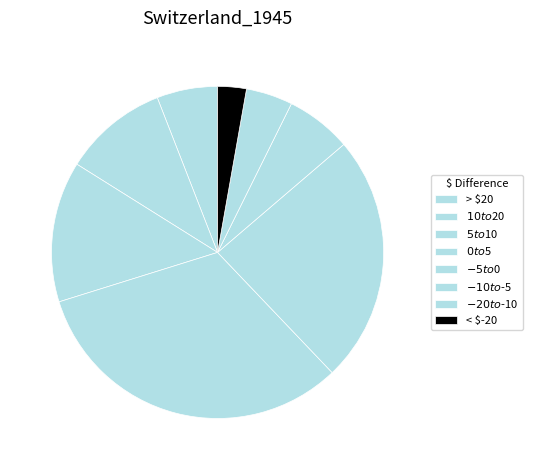

How many segments does this pie chart have?

8